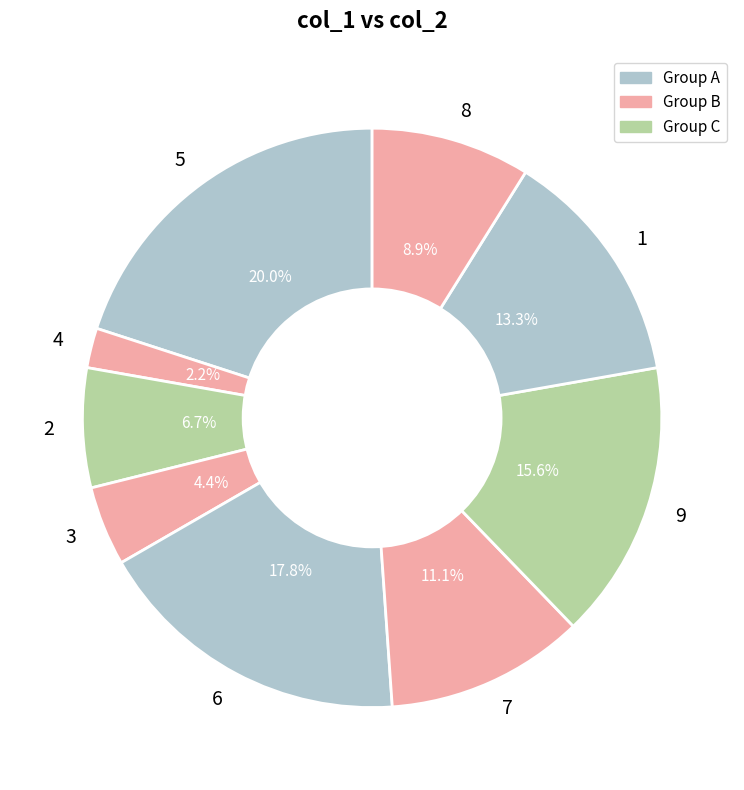

To the nearest percent, what is the difference between the largest and smallest slice percentages?

18%